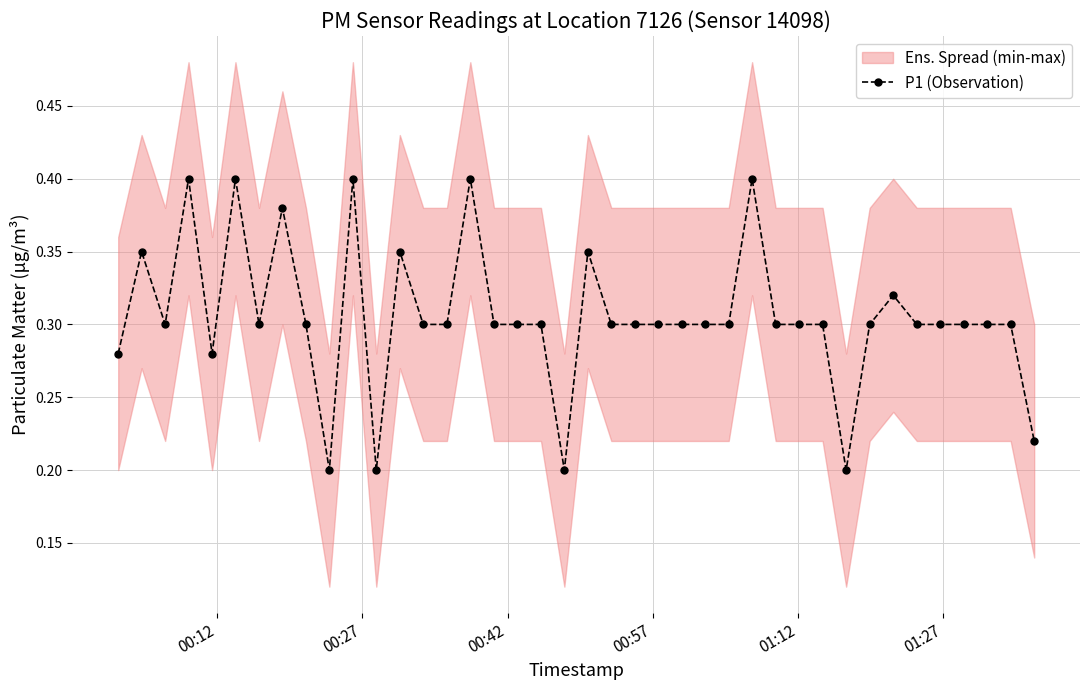

True or false: P1 (Observation) has more than 2 interior local peaks.

True